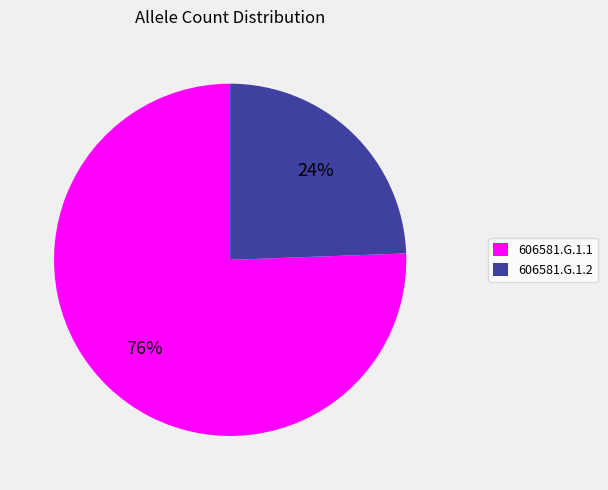

How many slices are in this pie chart?

2